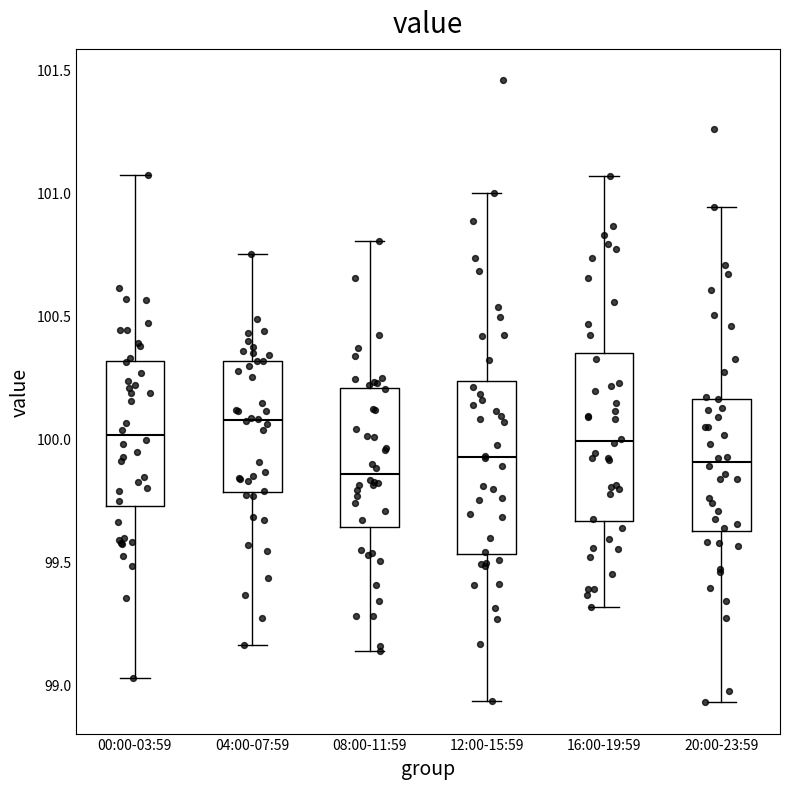

Reading left to right, read every box against the y-axis: the position of its median line, the range the box covers, and the ends of its whiskers. The values are not printed on the chart, so give them approximately, as read against the axis.

00:00-03:59: median 100.00, box 99.70 to 100.30, whiskers 99.00 to 101.05
04:00-07:59: median 100.10, box 99.80 to 100.30, whiskers 99.15 to 100.75
08:00-11:59: median 99.85, box 99.65 to 100.20, whiskers 99.15 to 100.80
12:00-15:59: median 99.95, box 99.55 to 100.25, whiskers 98.95 to 101.00
16:00-19:59: median 100.00, box 99.65 to 100.35, whiskers 99.30 to 101.05
20:00-23:59: median 99.90, box 99.60 to 100.15, whiskers 98.95 to 100.95